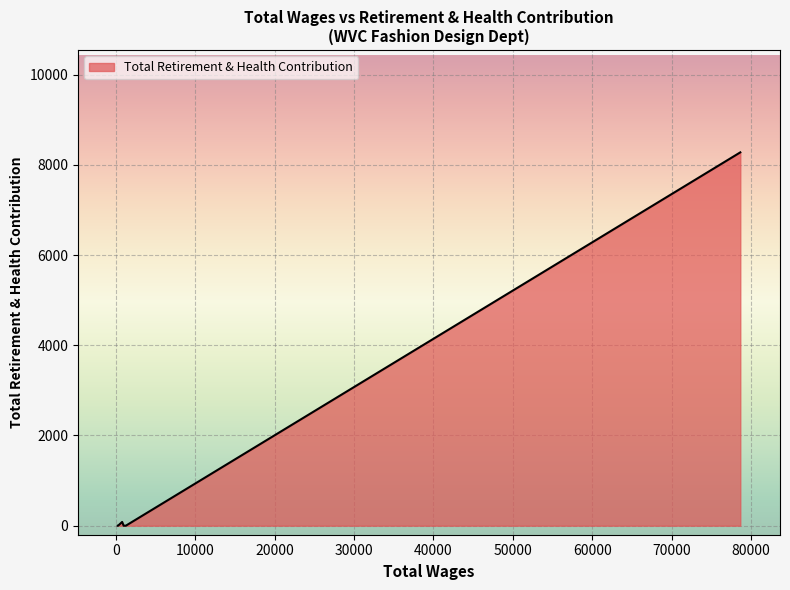

True or false: the data has more than 2 interior local peaks.

False